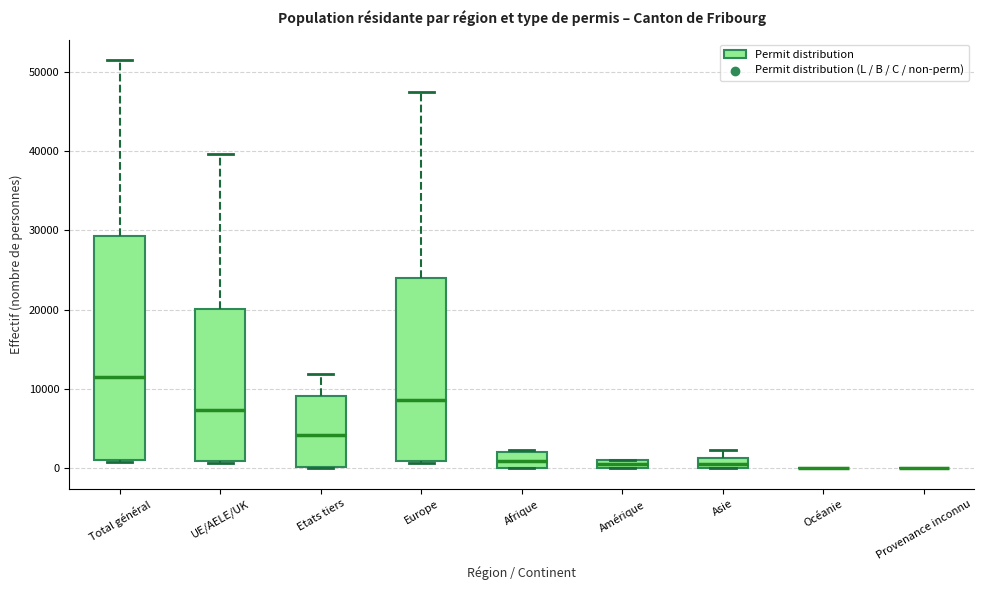

Which box is the tallest, from its lower edge to its upper edge?

Total général